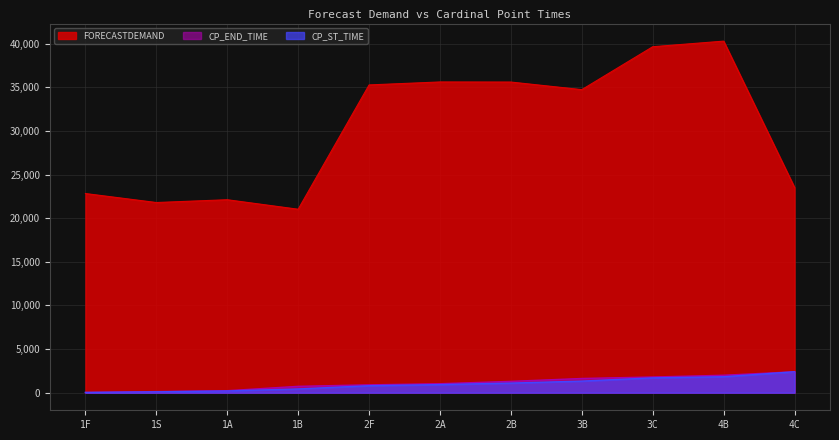

What is the sum of all FORECASTDEMAND values?

332510